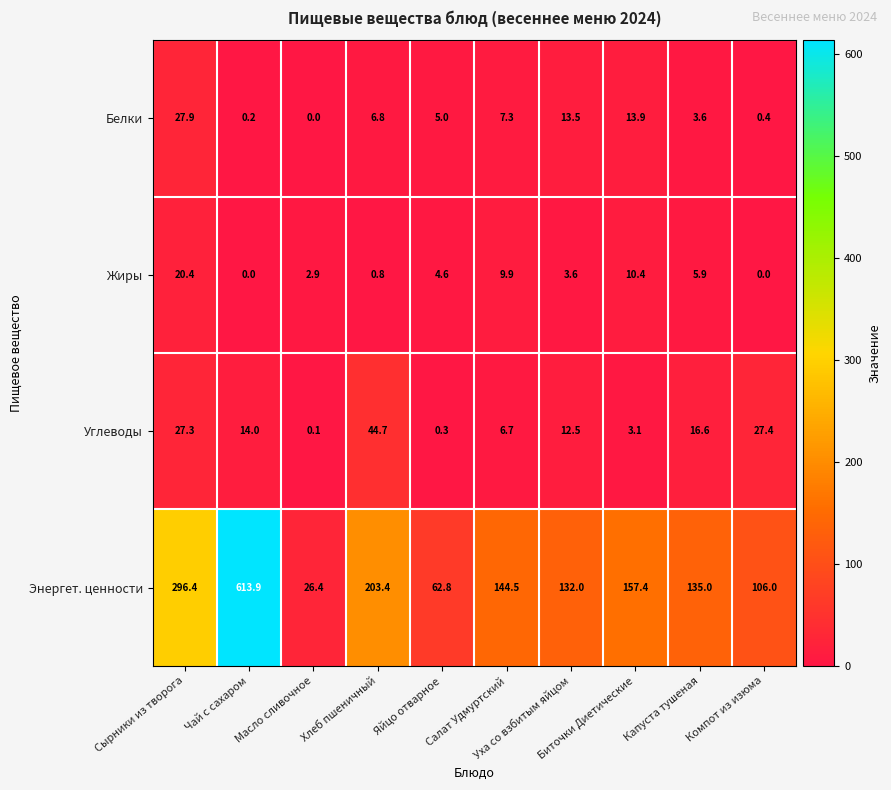

At how many categories does at least one series exceed 310?

1